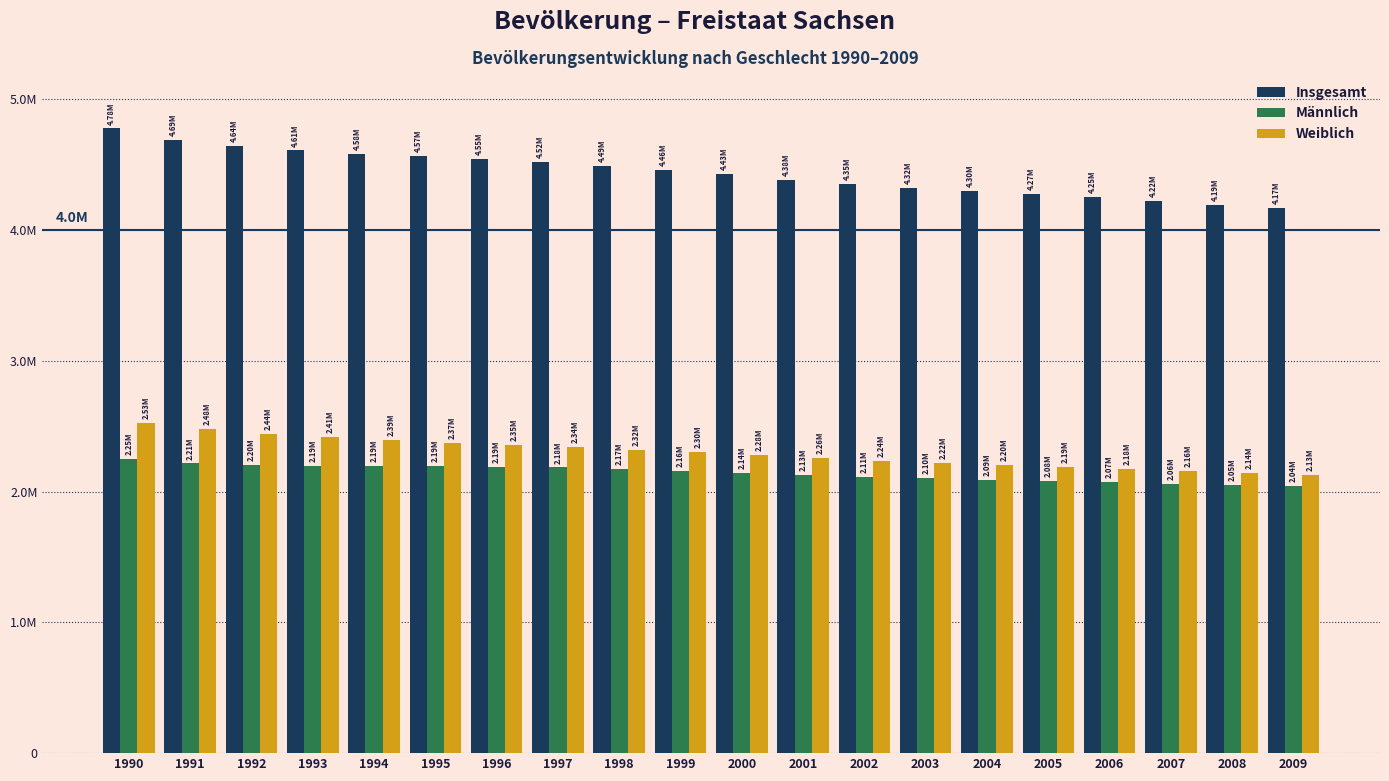

What is the spread (max minus min) of values at 1996?

2354368